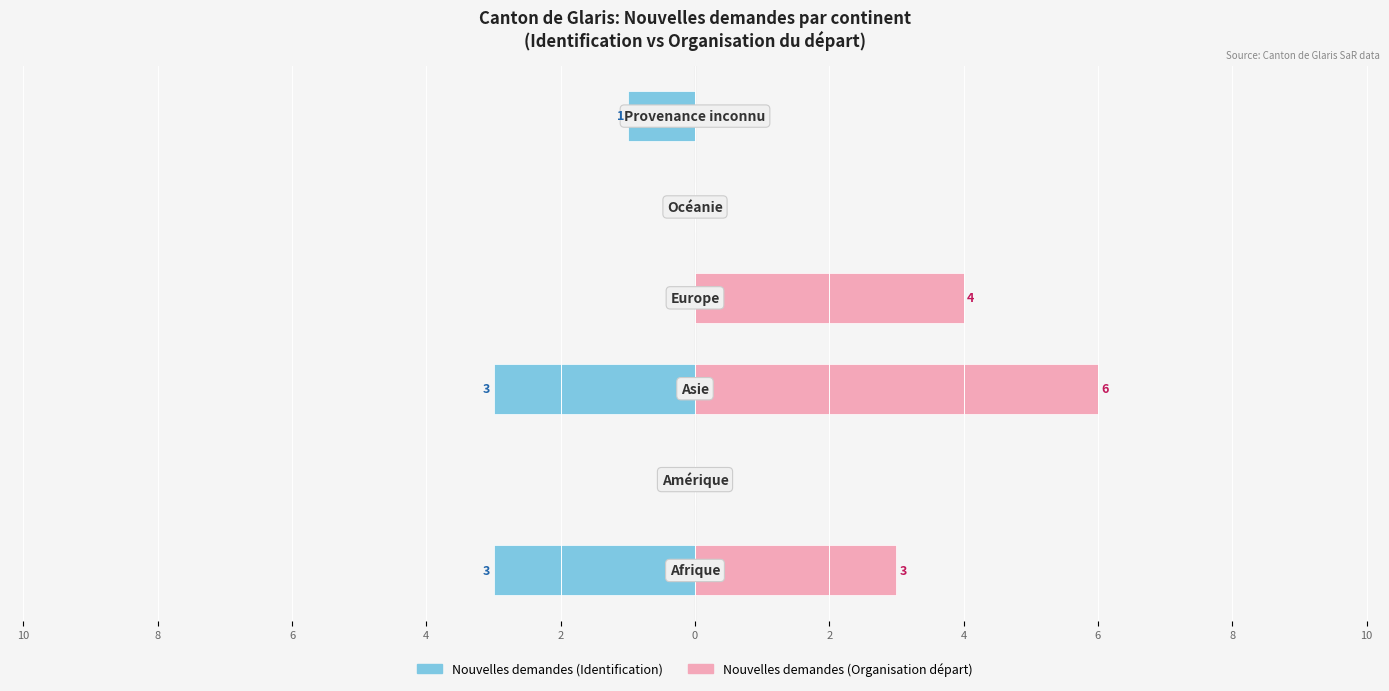

Are the bars grouped side by side (vs. stacked)?

Yes